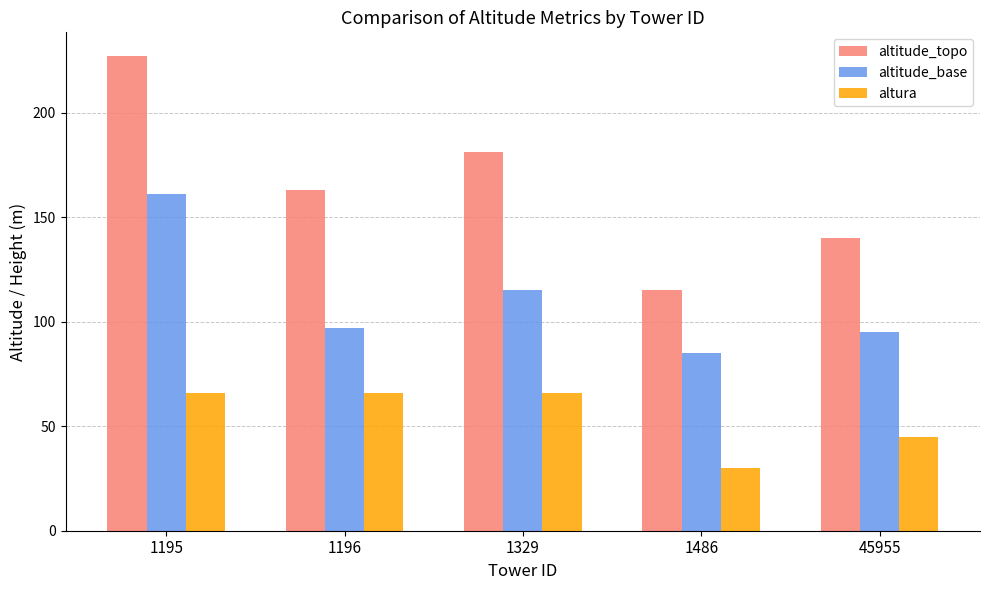

What is the value of the altitude_topo bar at the 2nd from the left?

163